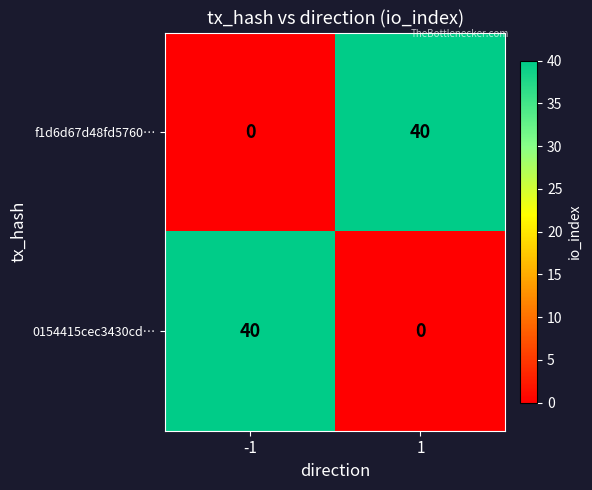

What is the total value across all series at 1?

40